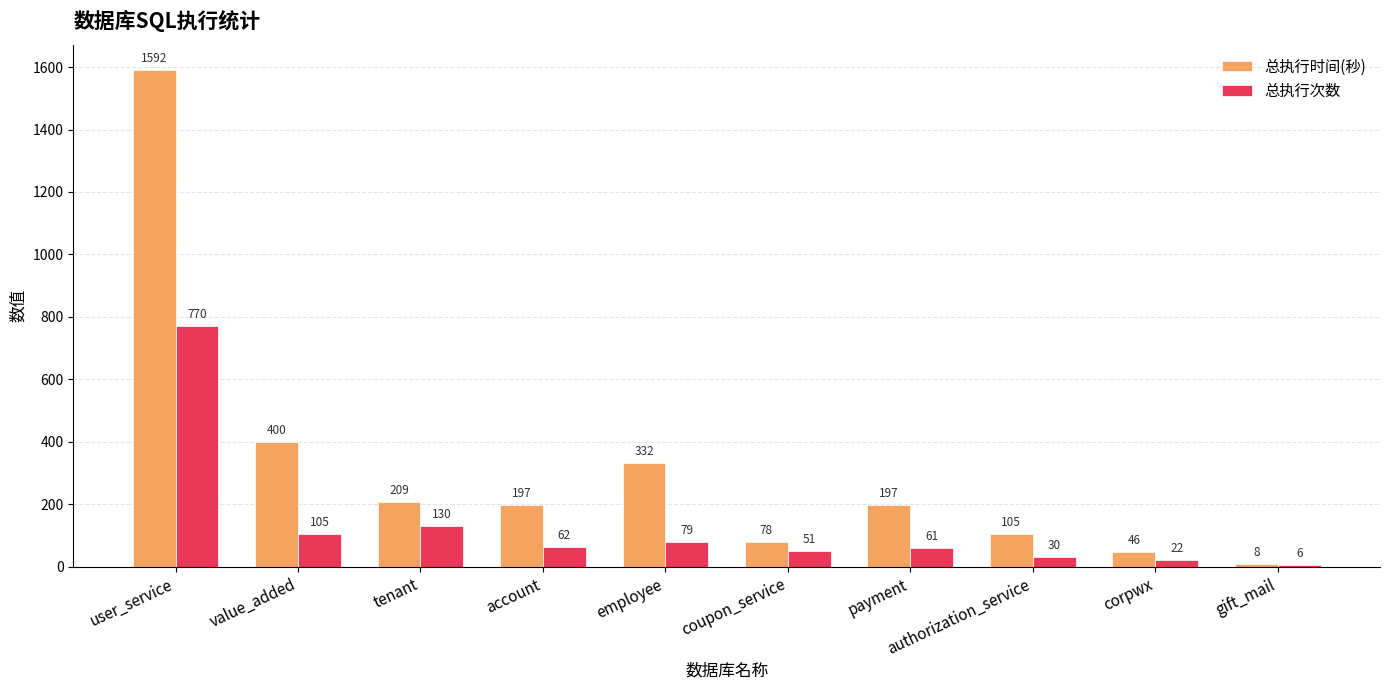

What is the difference between the 总执行次数 values at tenant and payment?

69